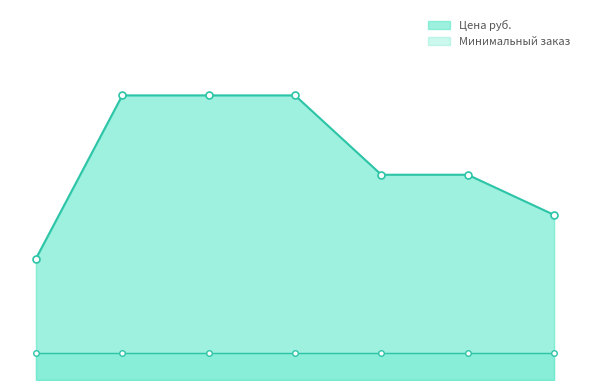

What is the value of the 3rd point from the left?

312